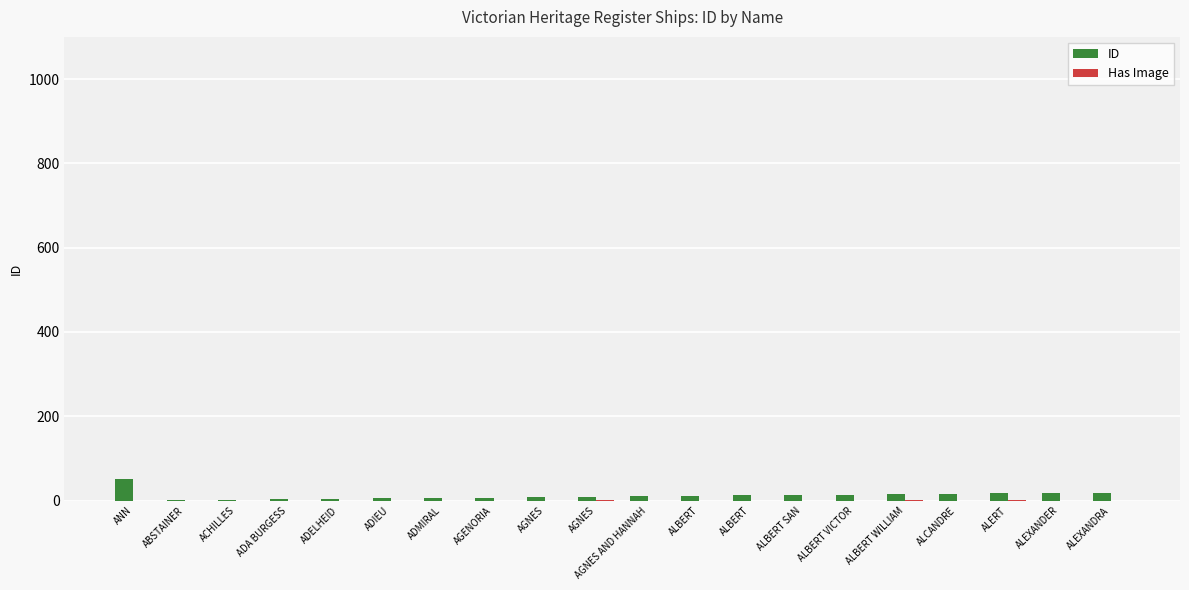

How many series are shown in this chart?

2